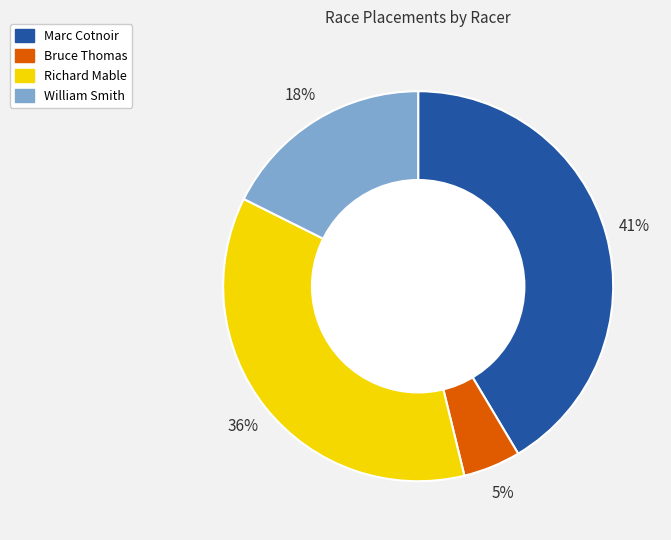

To the nearest percent, what is the average slice percentage?

25%